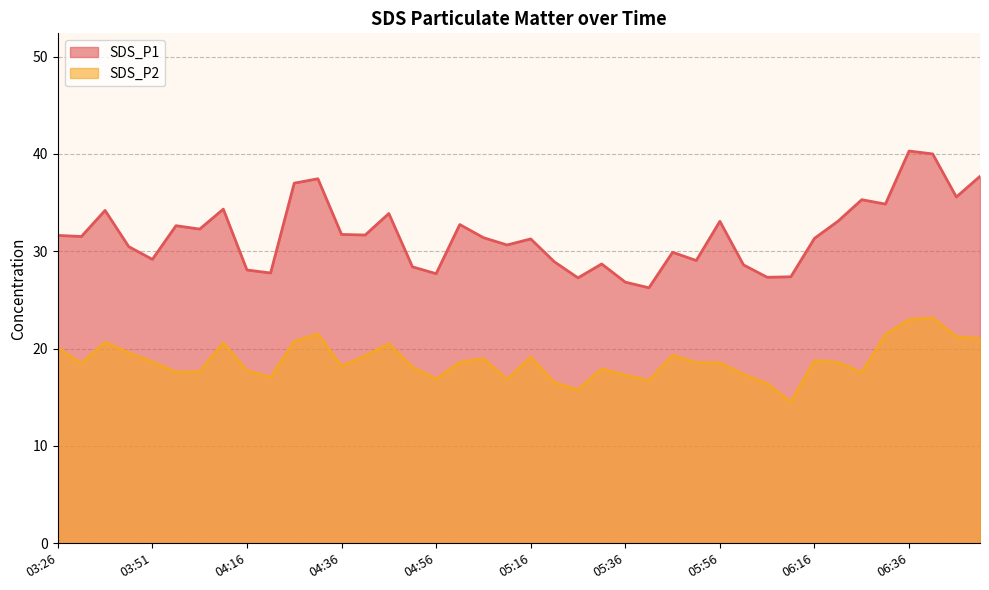

What is the difference between the SDS_P1 values at 05:01 and 05:06?

1.4